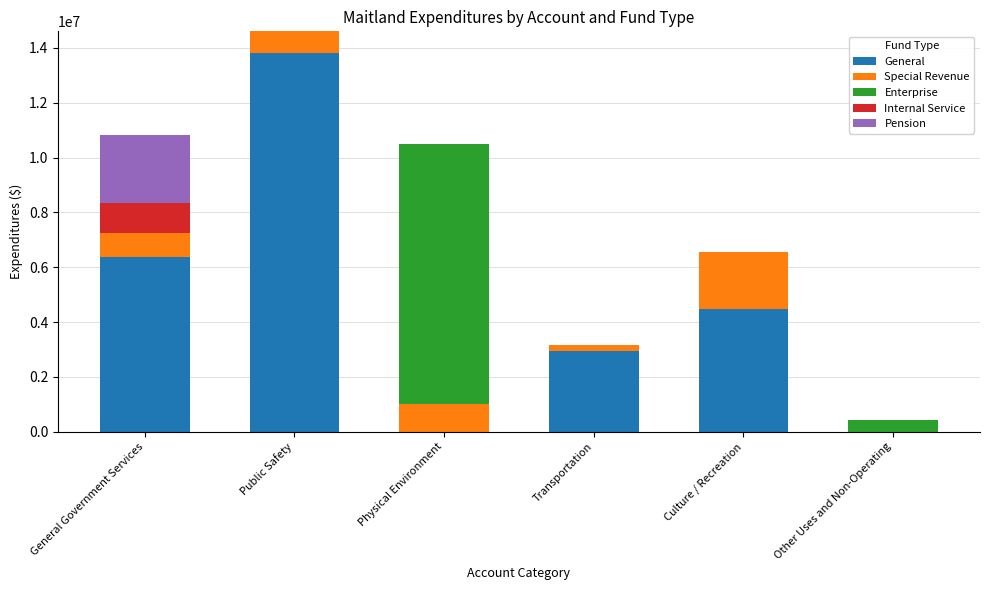

What is the maximum value for General?

13815094